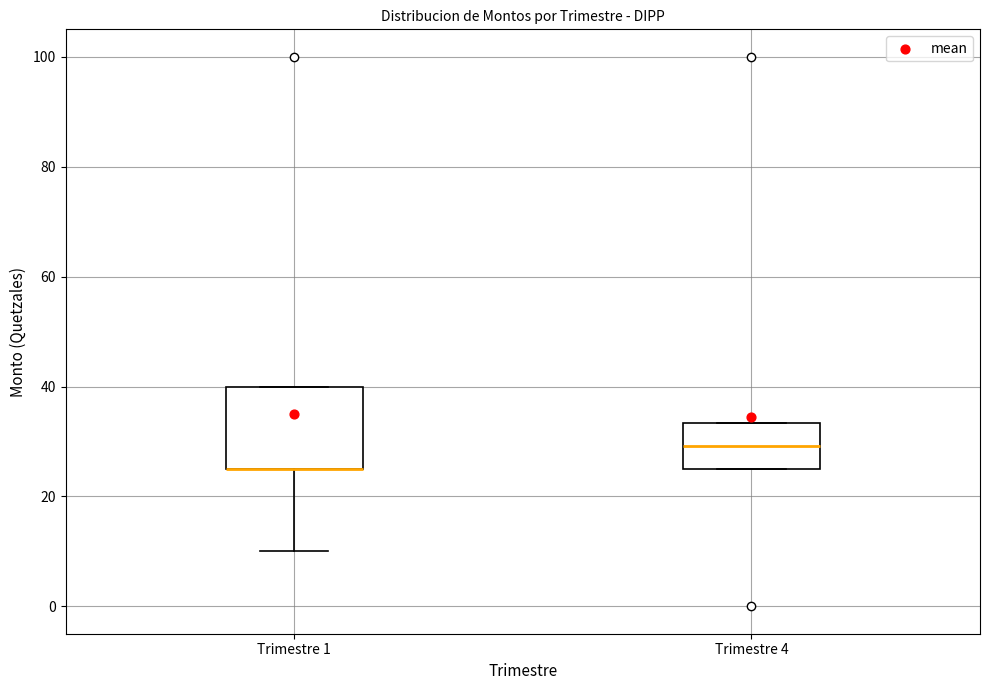

Reading left to right, transcribe this box plot: for each box, give where its median line is, the range the box spans, and where its two whiskers end, as read against the y-axis. The values are not printed on the chart, so give them approximately, as read against the axis.

Trimestre 1: median 26 (drawn on the box's lower edge), box 26 to 40, whiskers 10 to 40
Trimestre 4: median 30, box 26 to 34, whiskers 26 to 34